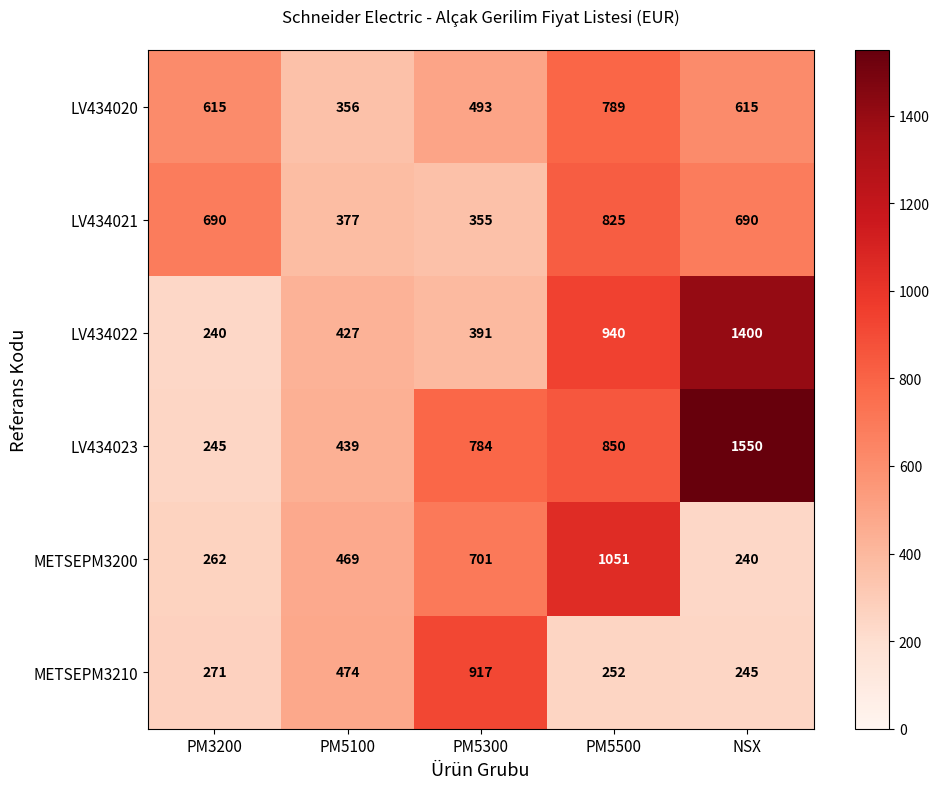

At how many categories does at least one series exceed 385?

5